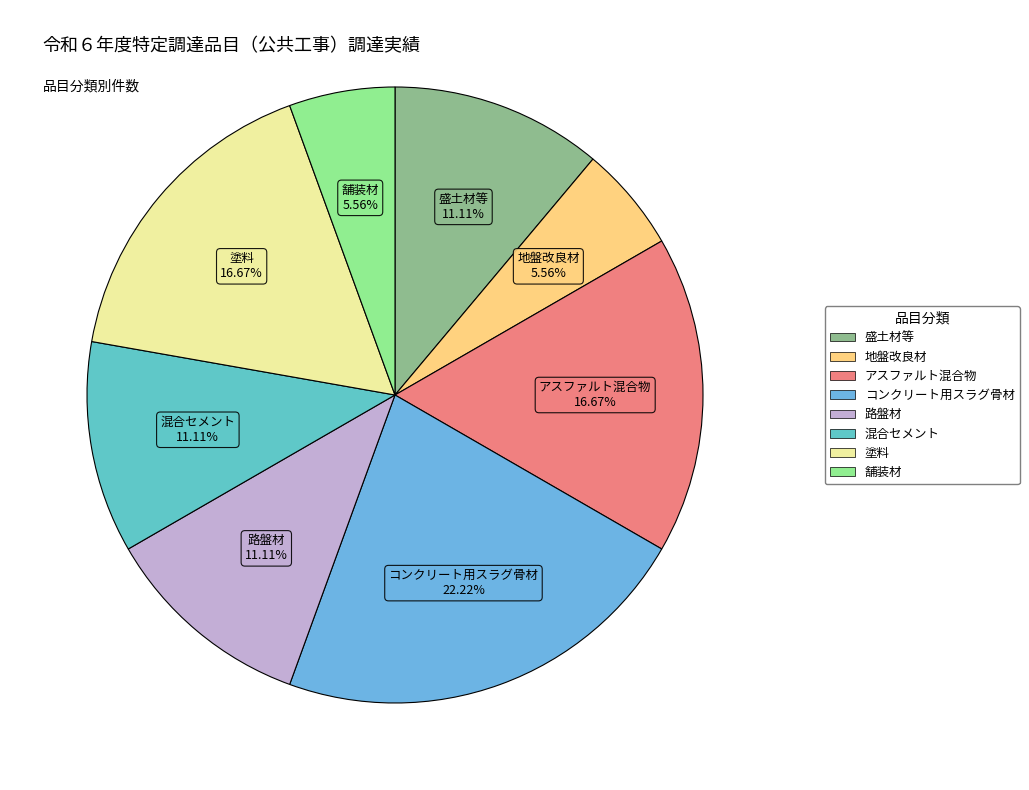

Does コンクリート用スラグ骨材 represent more than half of the total?

No